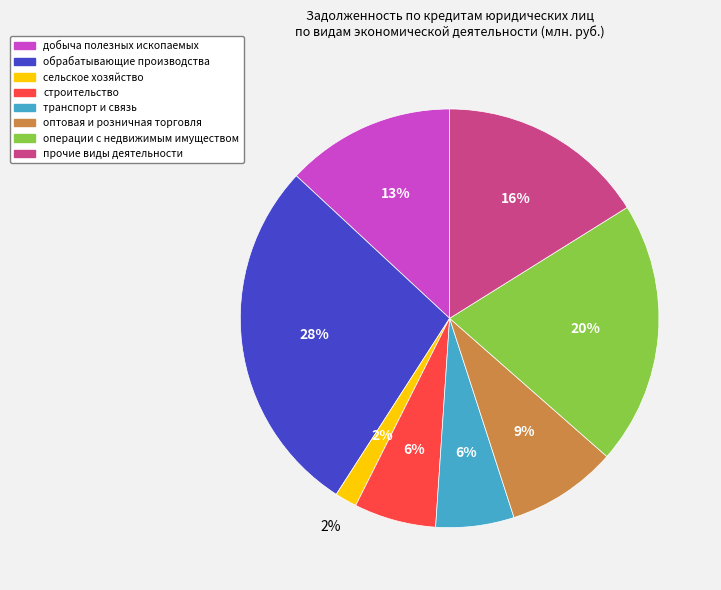

Is it true that добыча полезных ископаемых is 13% of the pie?

True